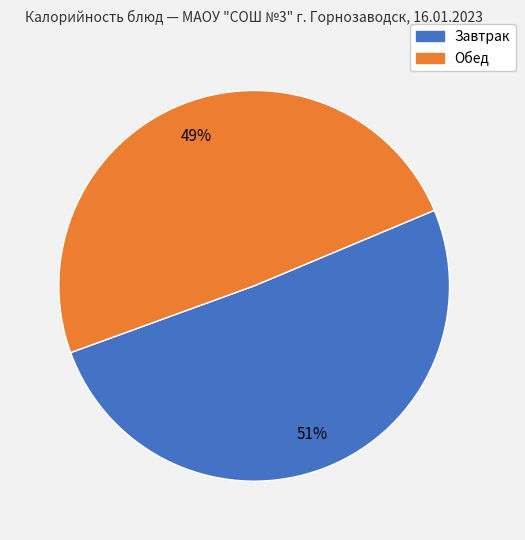

Does any single category account for the majority?

Yes